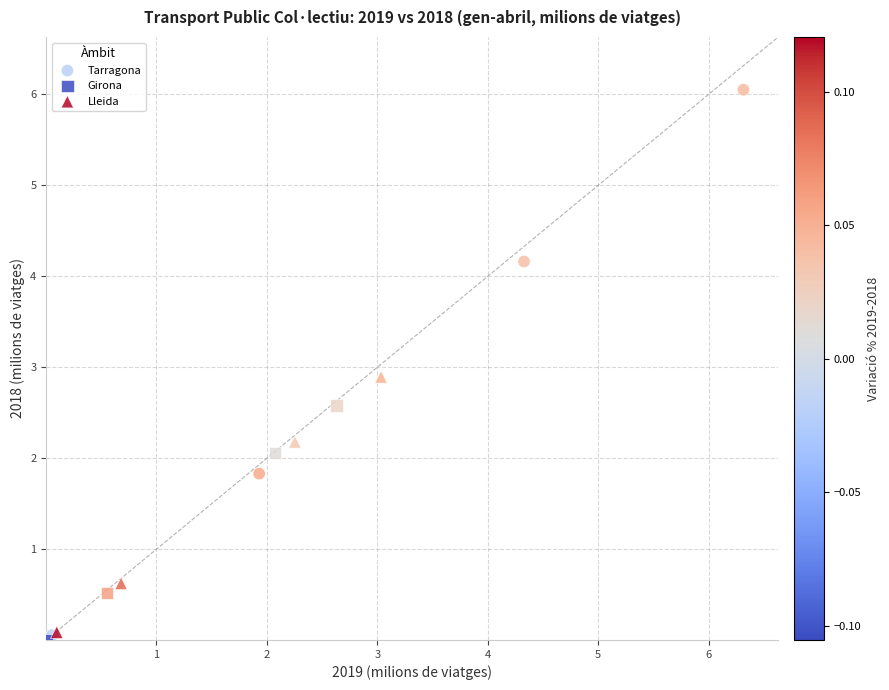

Which series has the largest Y range (max minus min)?

Tarragona